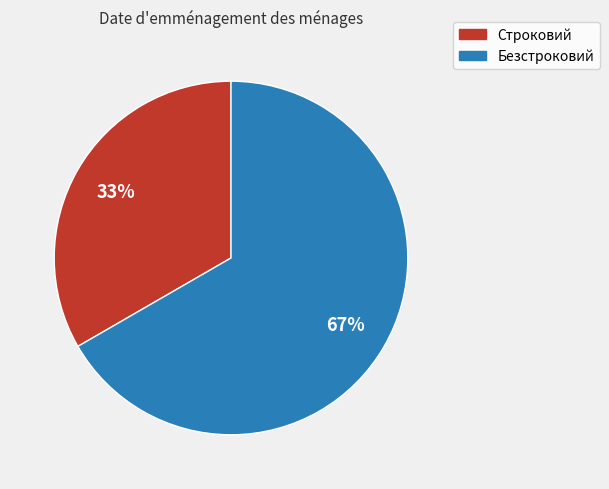

The Строковий slice represents 33% of the pie. True or false?

True